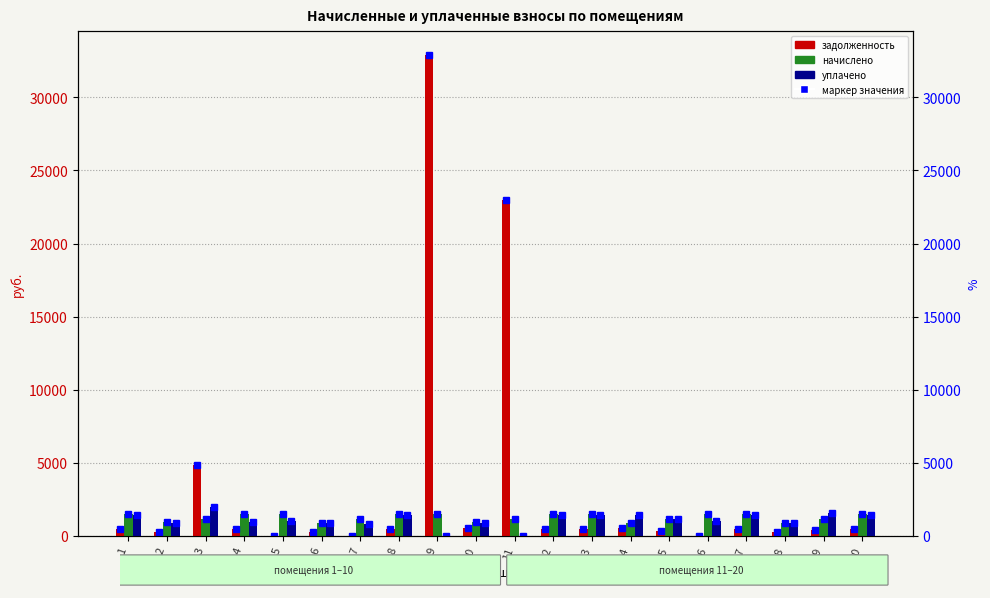

What is the difference between the highest and lowest values at 14?

894.0